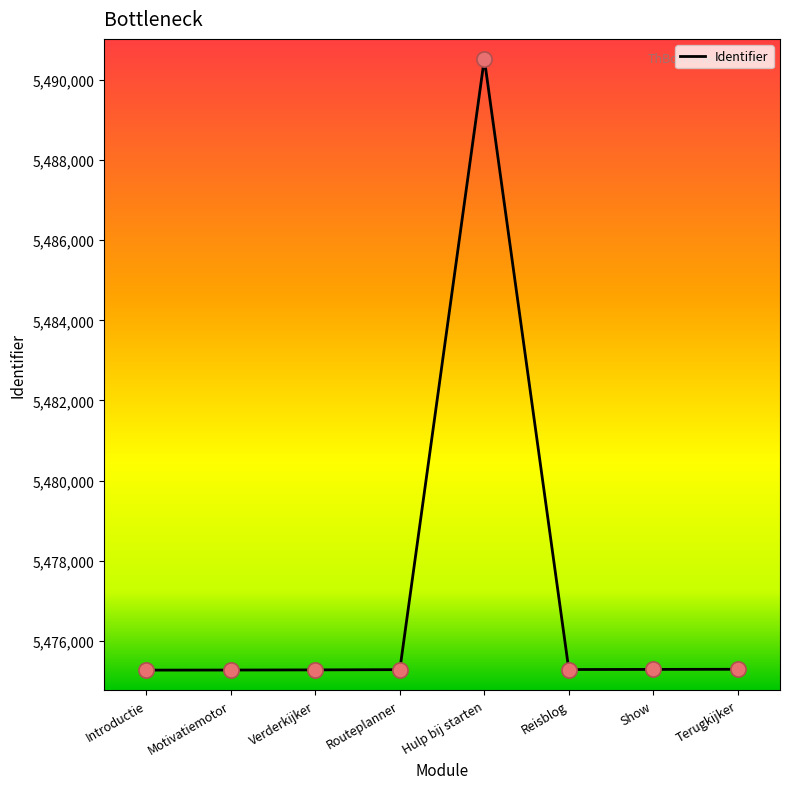

What is the ratio of the value at Routeplanner to the value at Introductie?

1.0